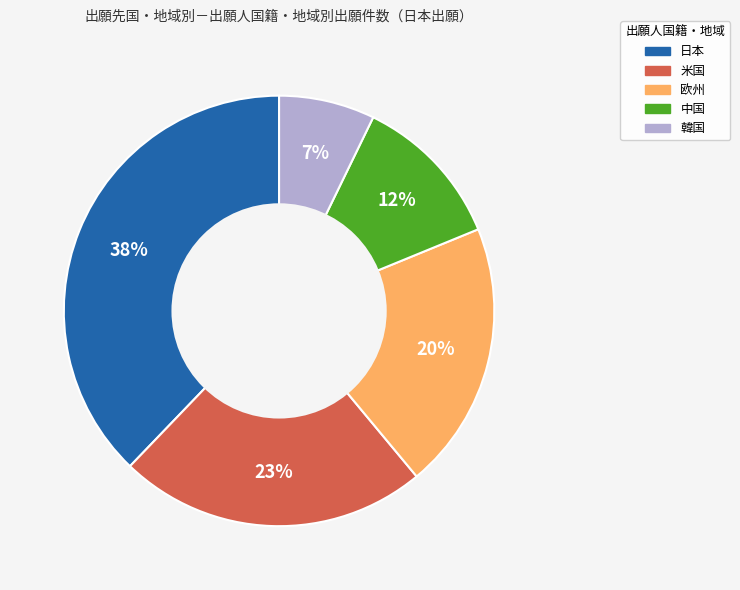

Do 日本 and 米国 together represent more than half of the pie?

Yes